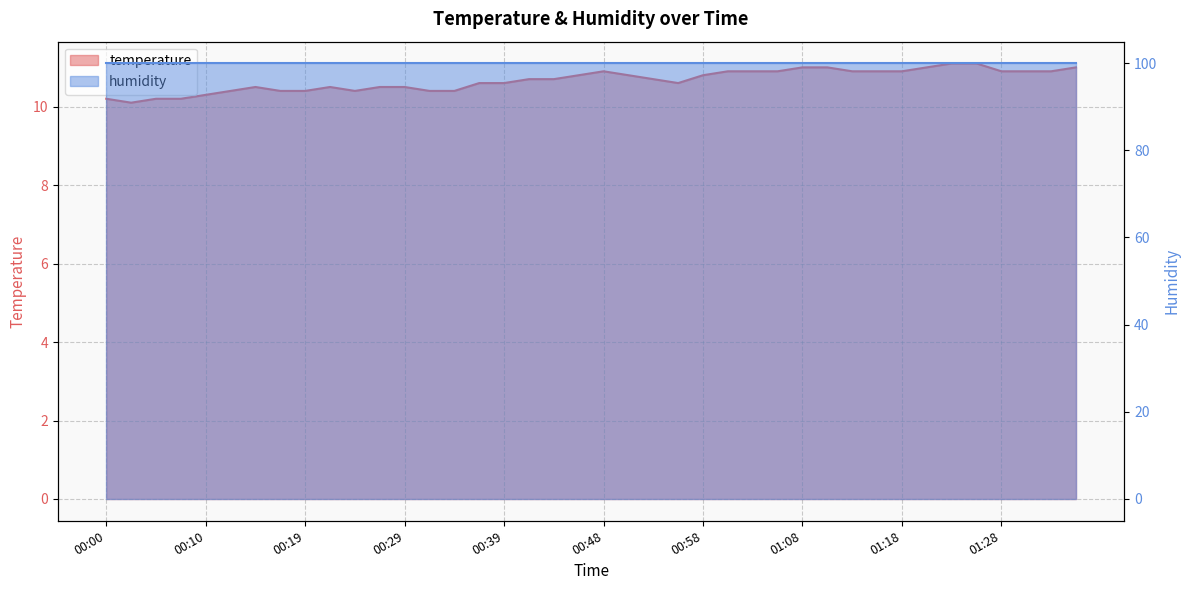

Rank the categories by value from highest to lowest.

01:23, 01:25, 01:08, 01:10, 01:20, 01:35, 00:48, 01:01, 01:03, 01:06, 01:13, 01:15, 01:18, 01:28, 01:30, 01:32, 00:46, 00:51, 00:58, 00:41, 00:44, 00:53, 00:36, 00:39, 00:56, 00:14, 00:22, 00:27, 00:29, 00:12, 00:17, 00:19, 00:24, 00:31, 00:34, 00:10, 00:00, 00:05, 00:07, 00:02